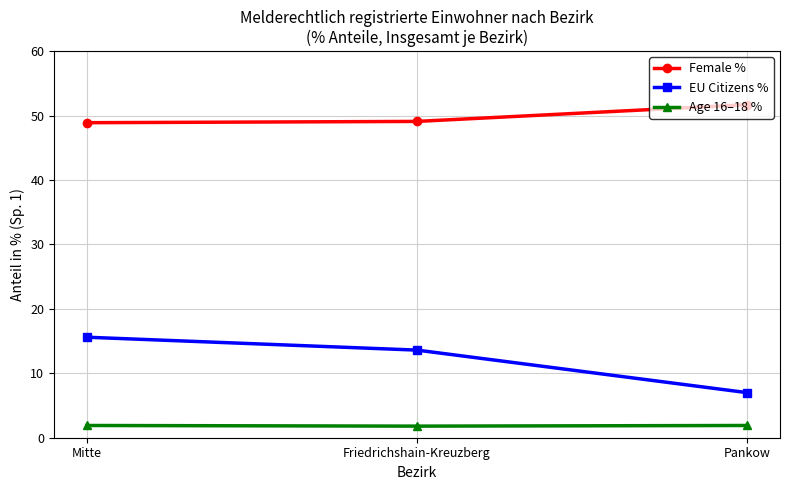

Does the chart have visible grid lines?

Yes